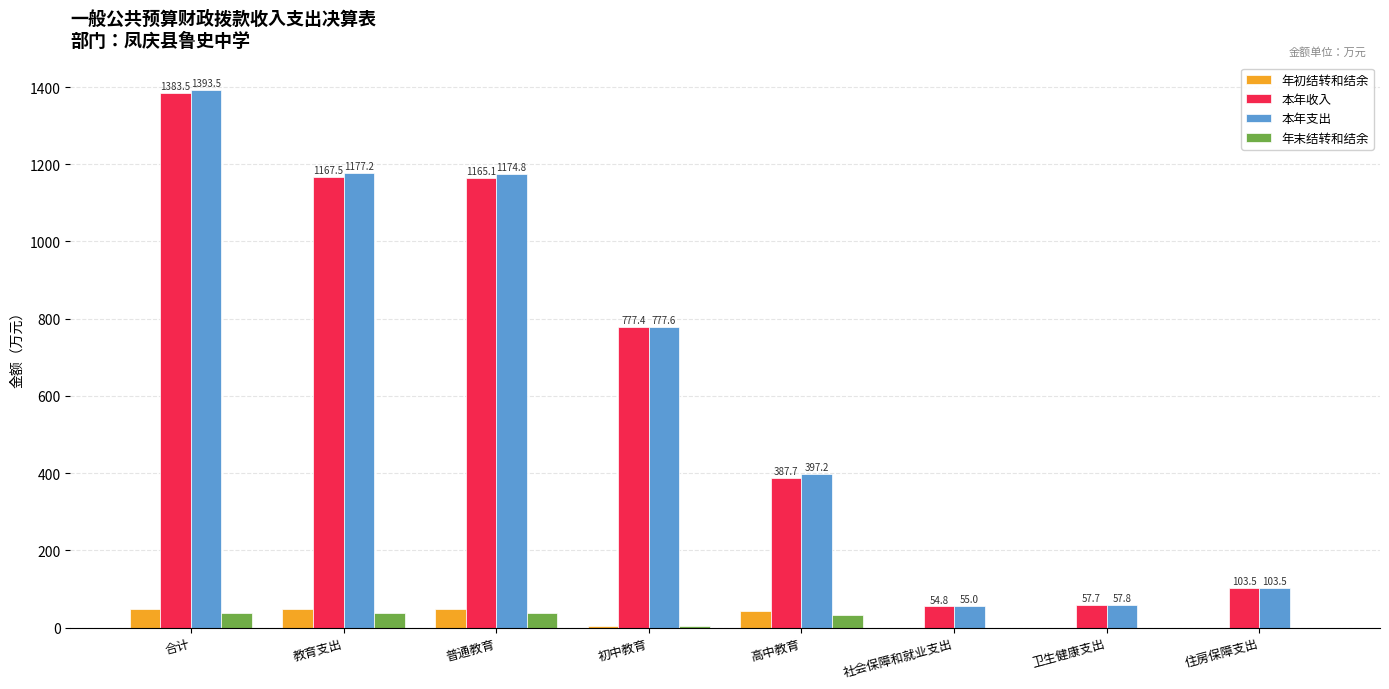

Is the value of 年初结转和结余 at 合计 greater than the value of 本年收入 at 卫生健康支出?

No